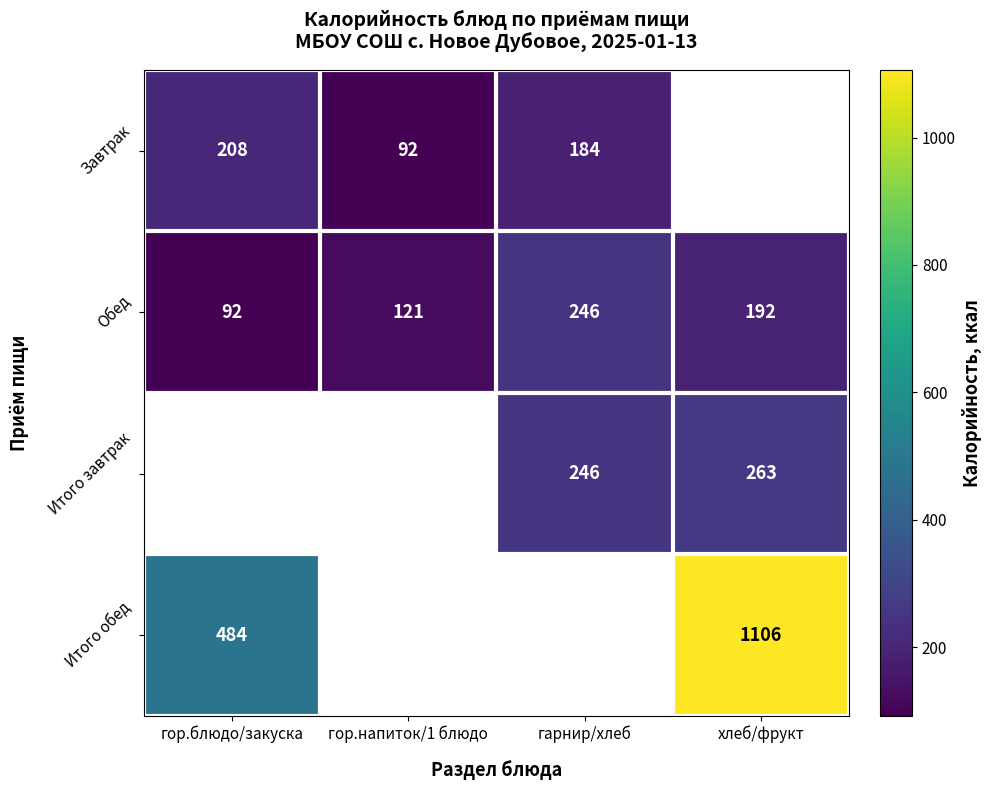

What is the smallest value displayed?

92.0